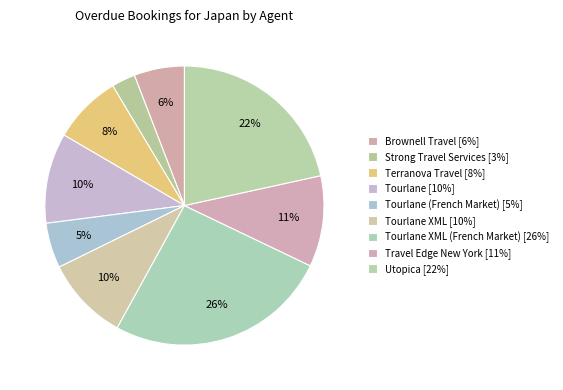

What is the smallest slice in the pie chart?

Strong Travel Services